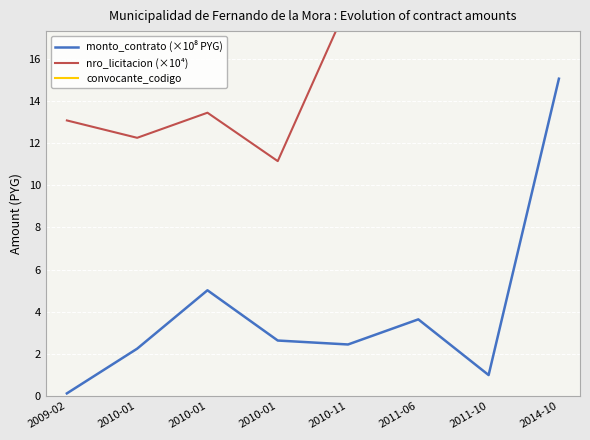

At 2011-10, list the series in order from largest to smallest.

convocante_codigo, nro_licitacion (×10⁴), monto_contrato (×10⁸ PYG)